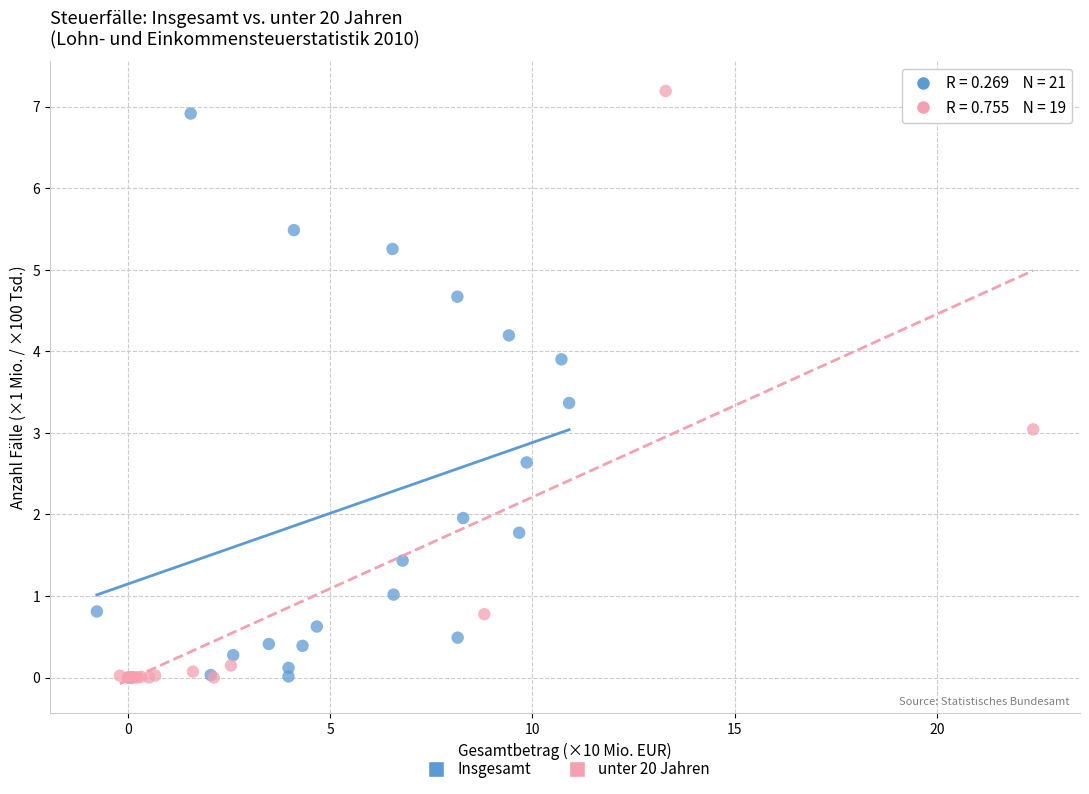

What are all the series names shown in the legend?

Insgesamt, unter 20 Jahren